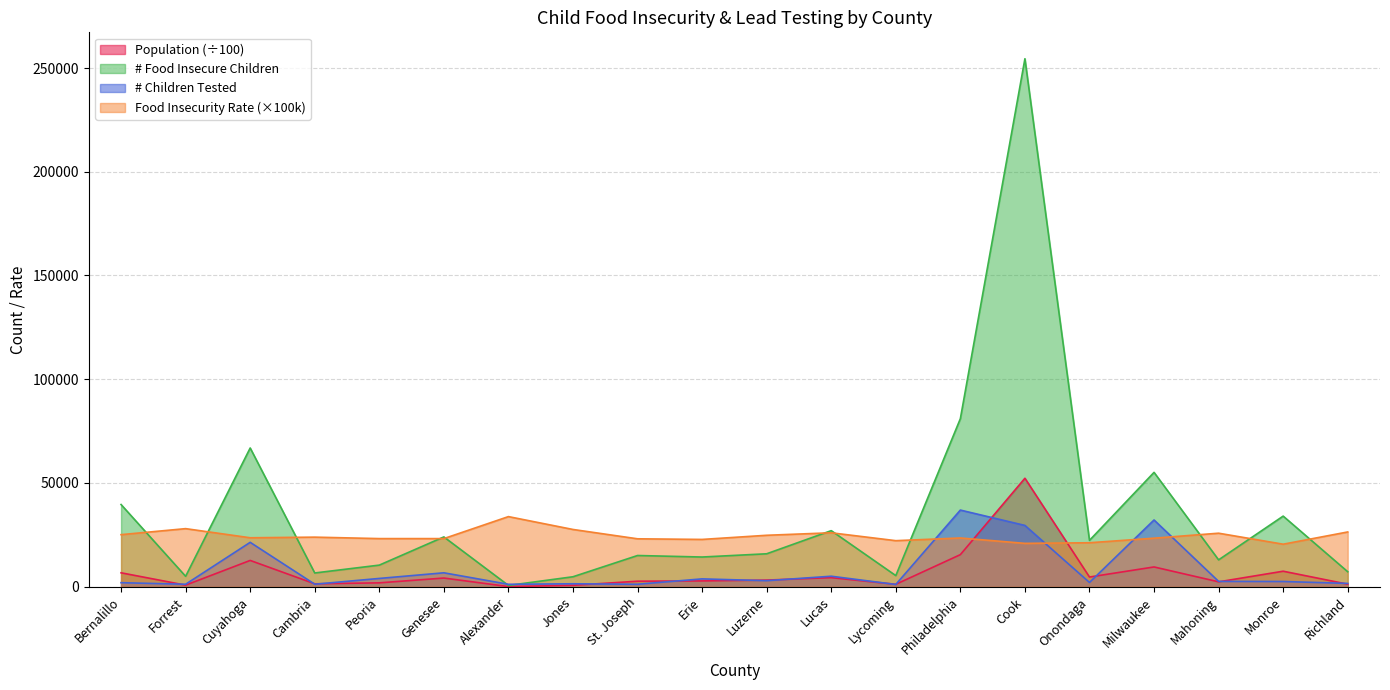

What position from the left is Milwaukee?

17